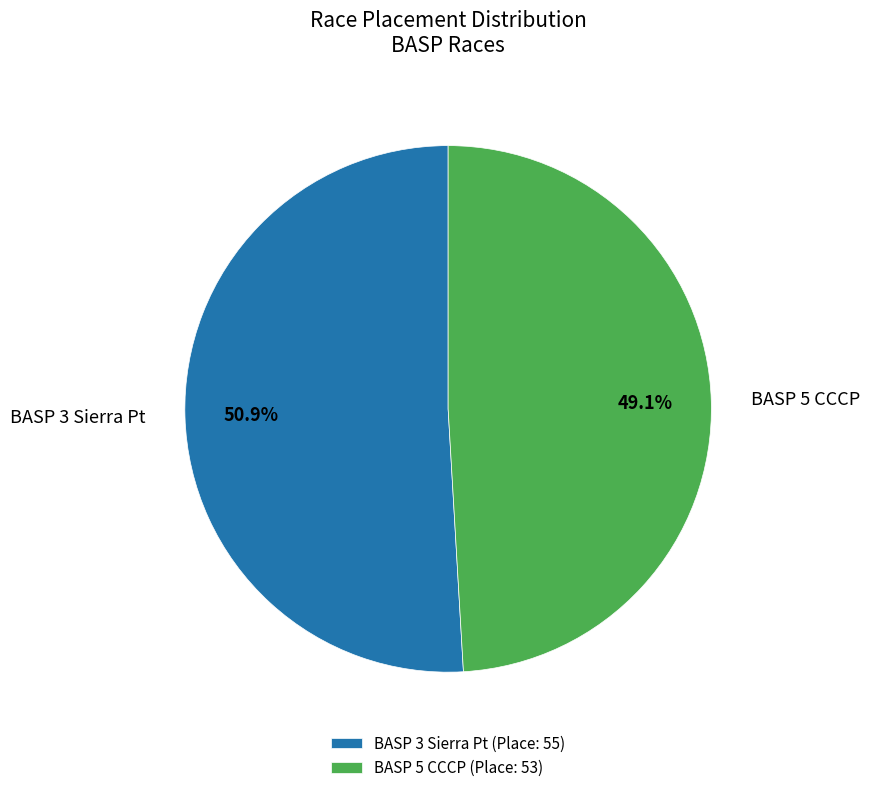

Combined, do BASP 3 Sierra Pt and BASP 5 CCCP account for over 50%?

Yes